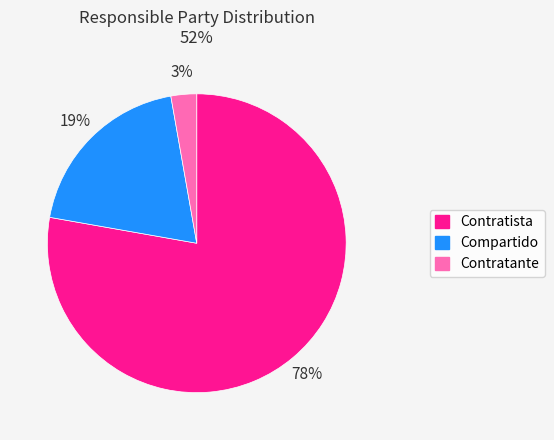

To the nearest percent, what percentage of the pie is Contratista?

78%